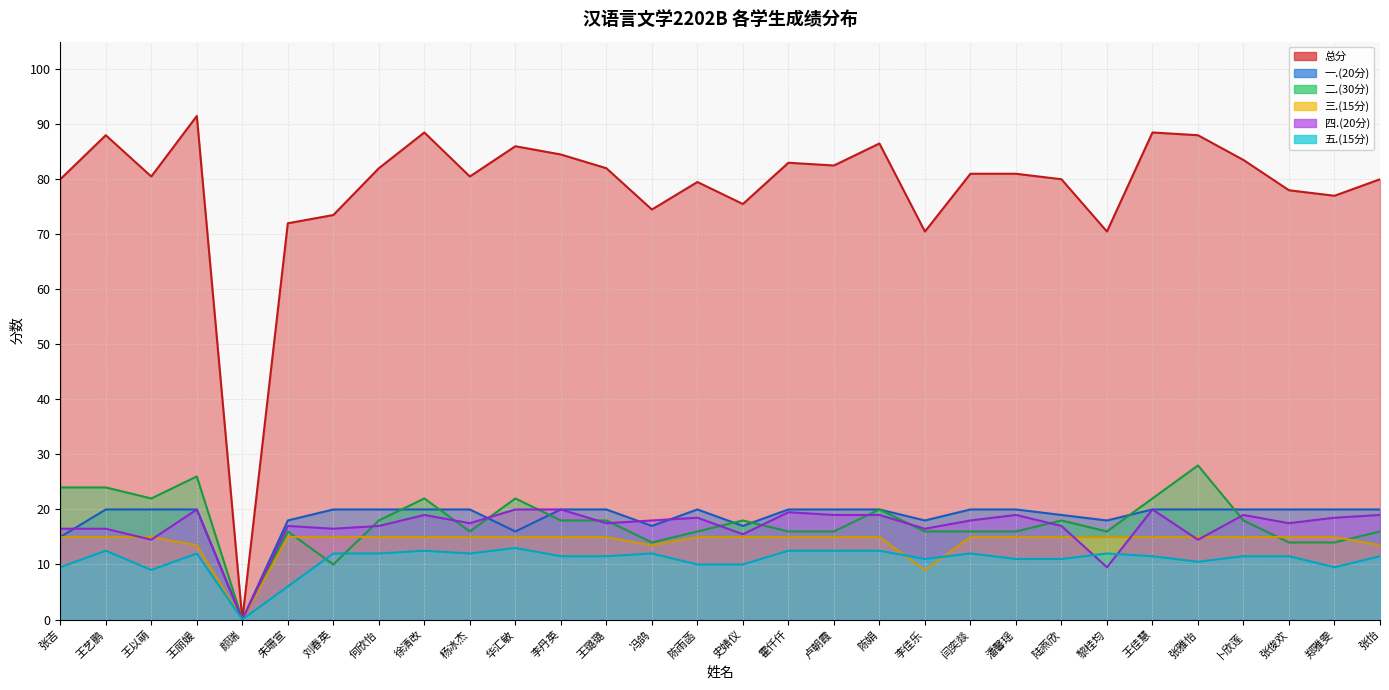

At 徐清改, list the series in order from largest to smallest.

总分, 二.(30分), 一.(20分), 四.(20分), 三.(15分), 五.(15分)